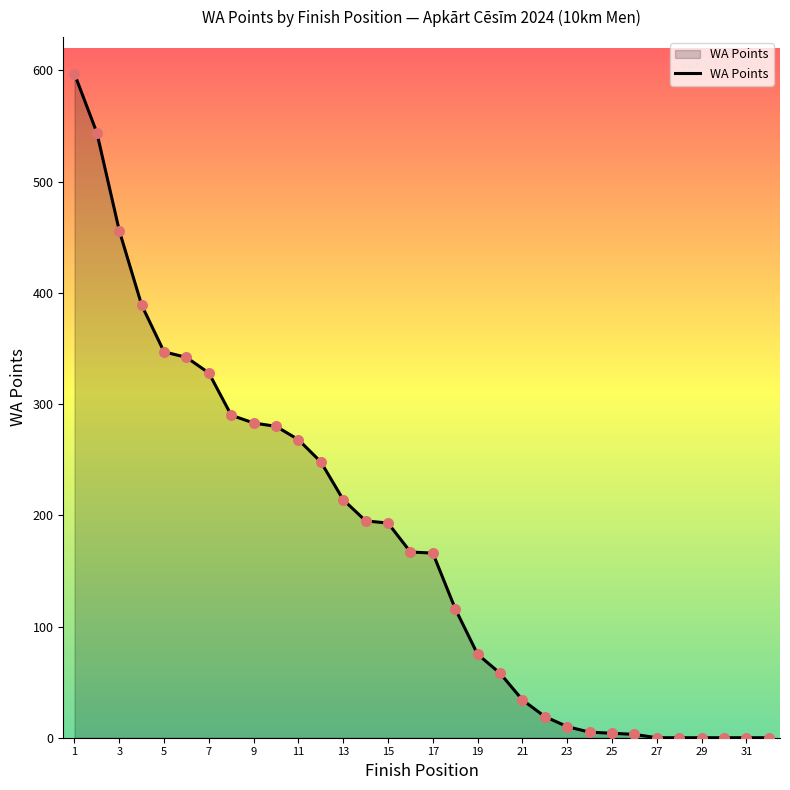

What is the maximum value shown in the chart?

597